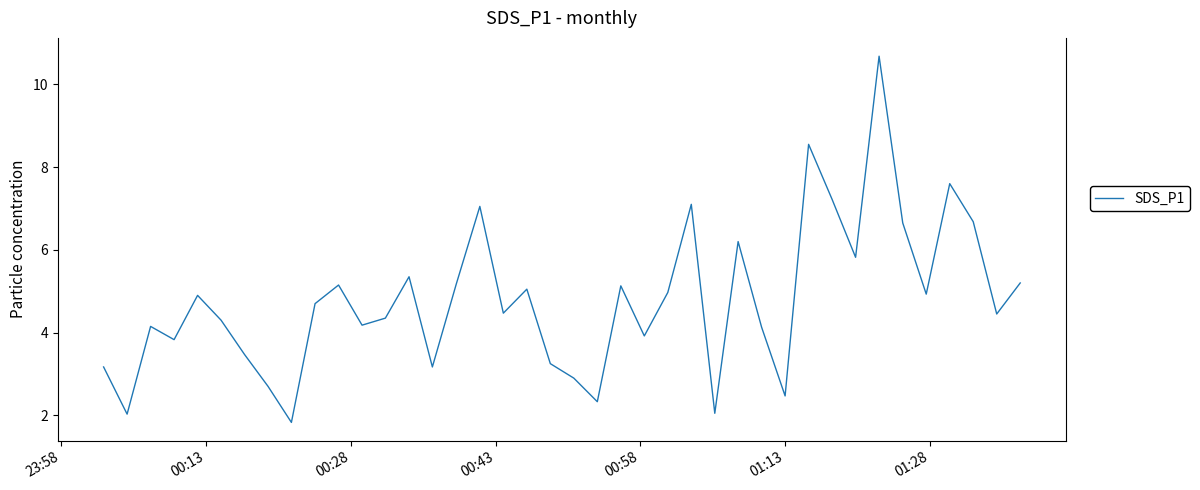

What is the smallest value displayed?

1.8